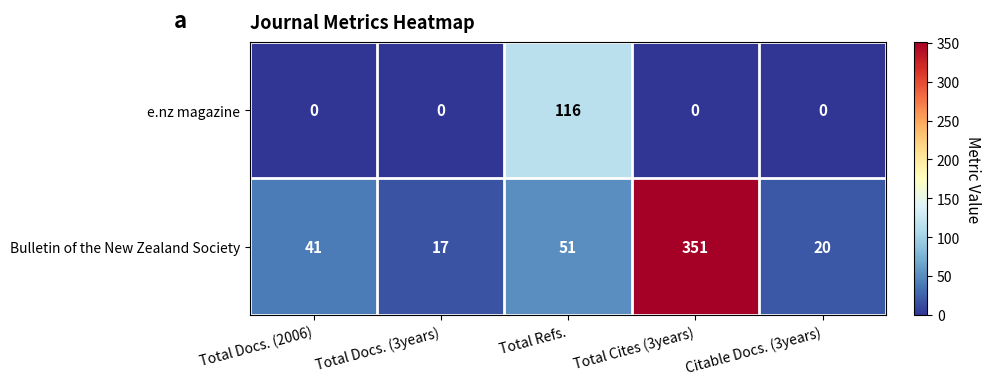

What is the sum of the Bulletin of the New Zealand Society values at Total Cites (3years) and Total Docs. (3years)?

368